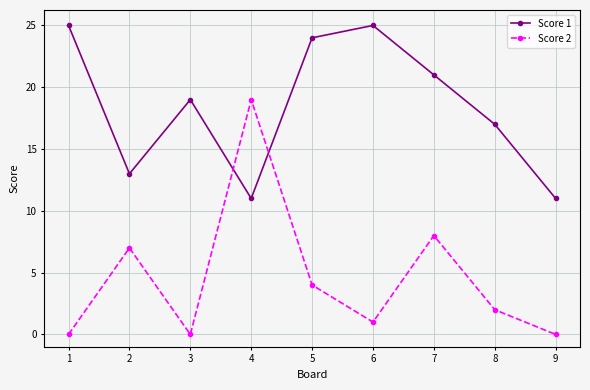

The Score 2 series shows 1 at 6. True or false?

True